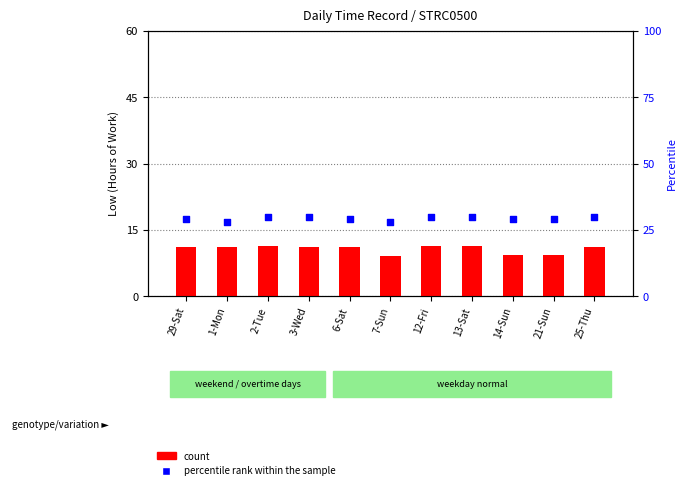

Which series reaches the maximum Y coordinate?

percentile rank within the sample